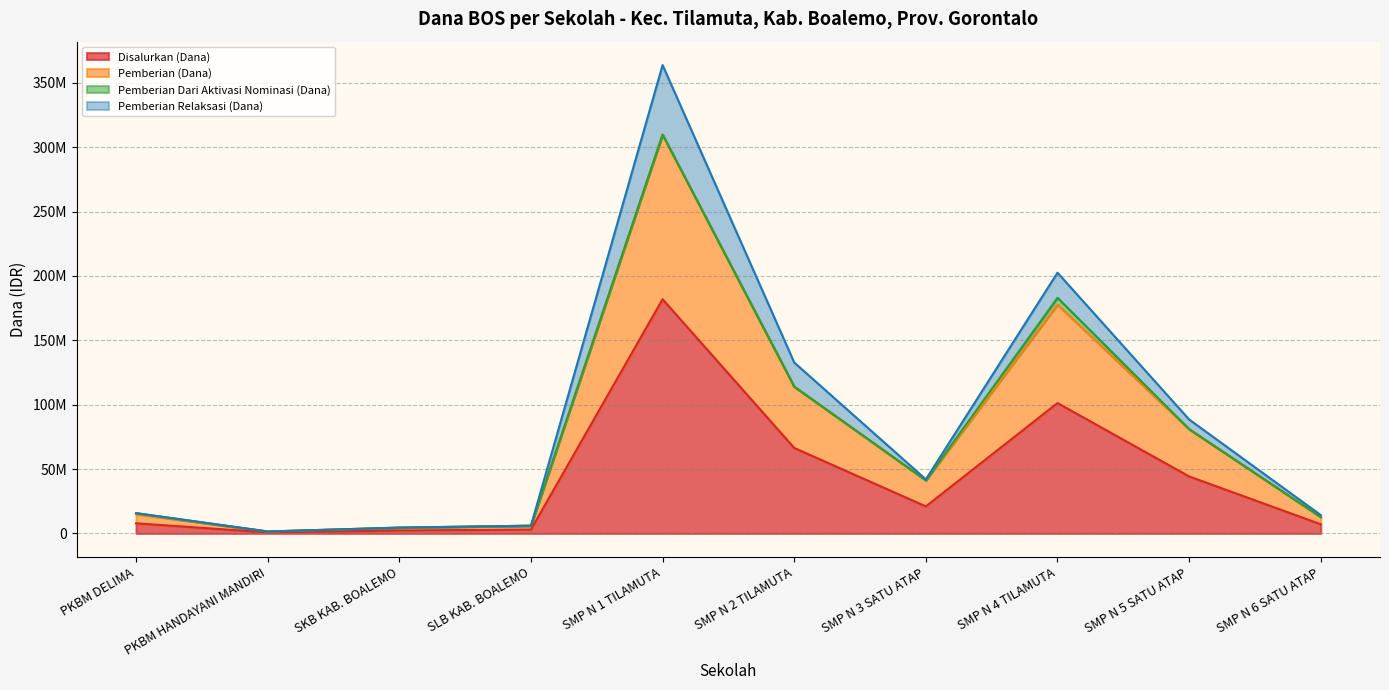

Does the chart have visible grid lines?

Yes